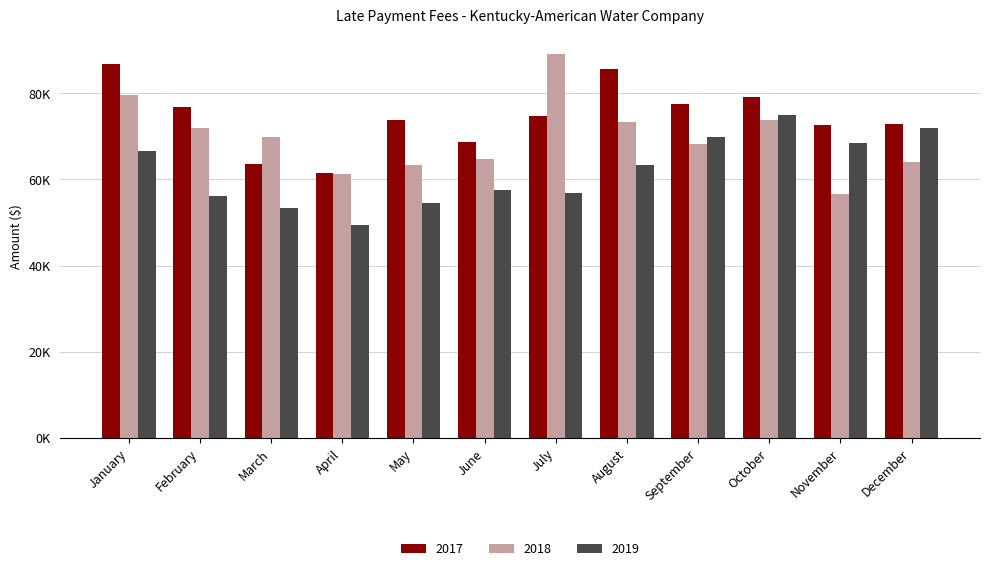

Does the chart contain any negative values?

No